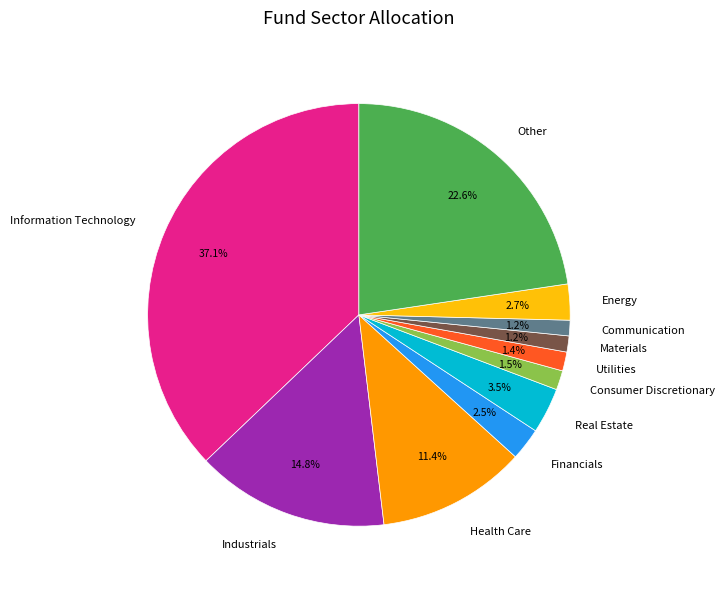

To the nearest percent, what is the combined percentage of Information Technology and Other?

60%